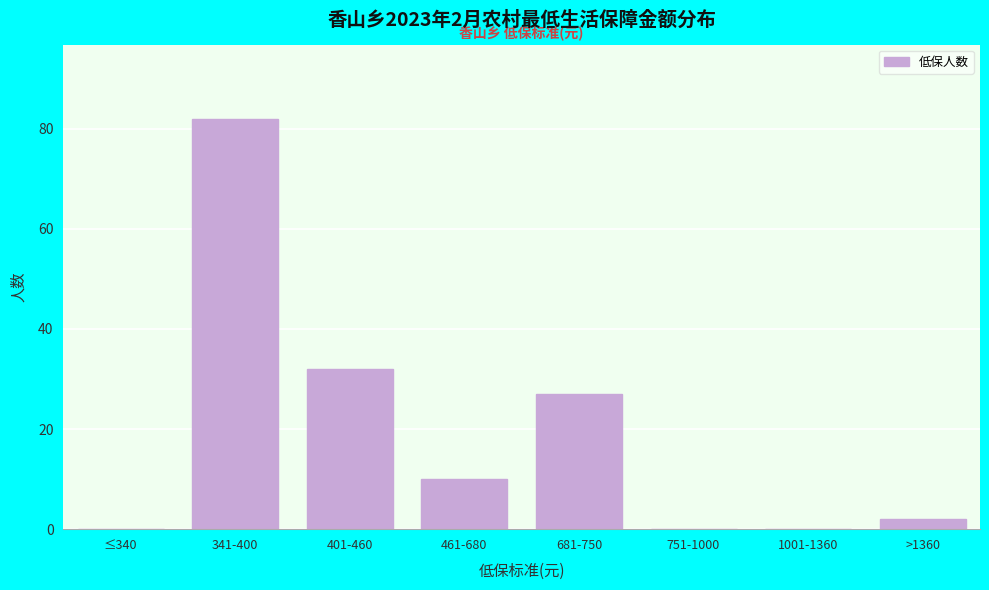

Reading left to right, transcribe all the data shown in this chart.

≤340=0	341-400=82	401-460=32	461-680=10	681-750=27	751-1000=0	1001-1360=0	>1360=2